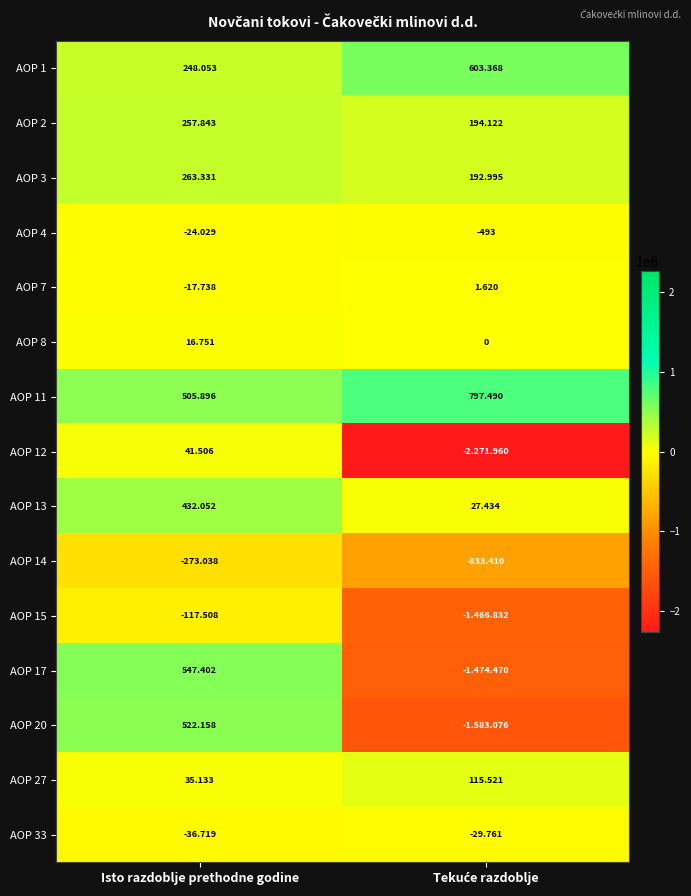

Which series has the widest spread of values?

AOP 12